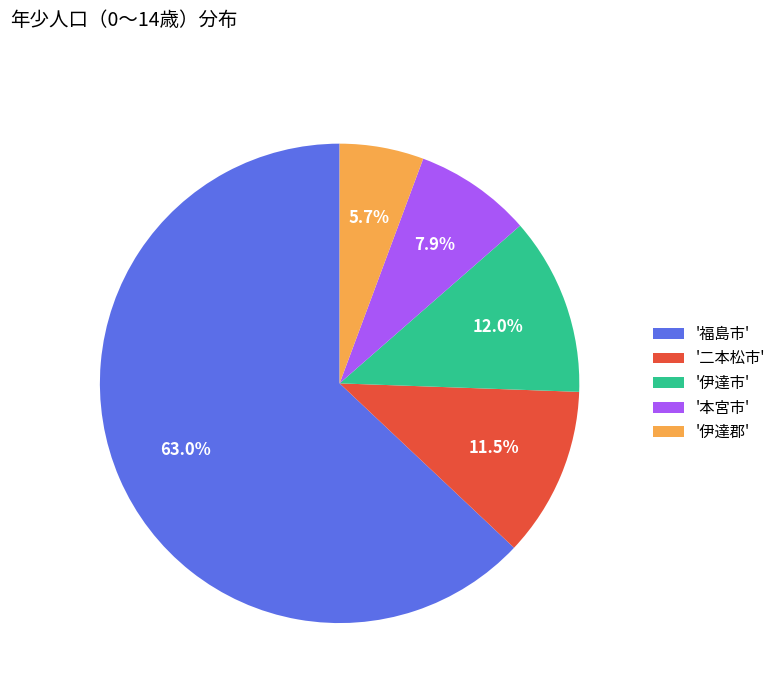

Count the number of slices in the pie.

5